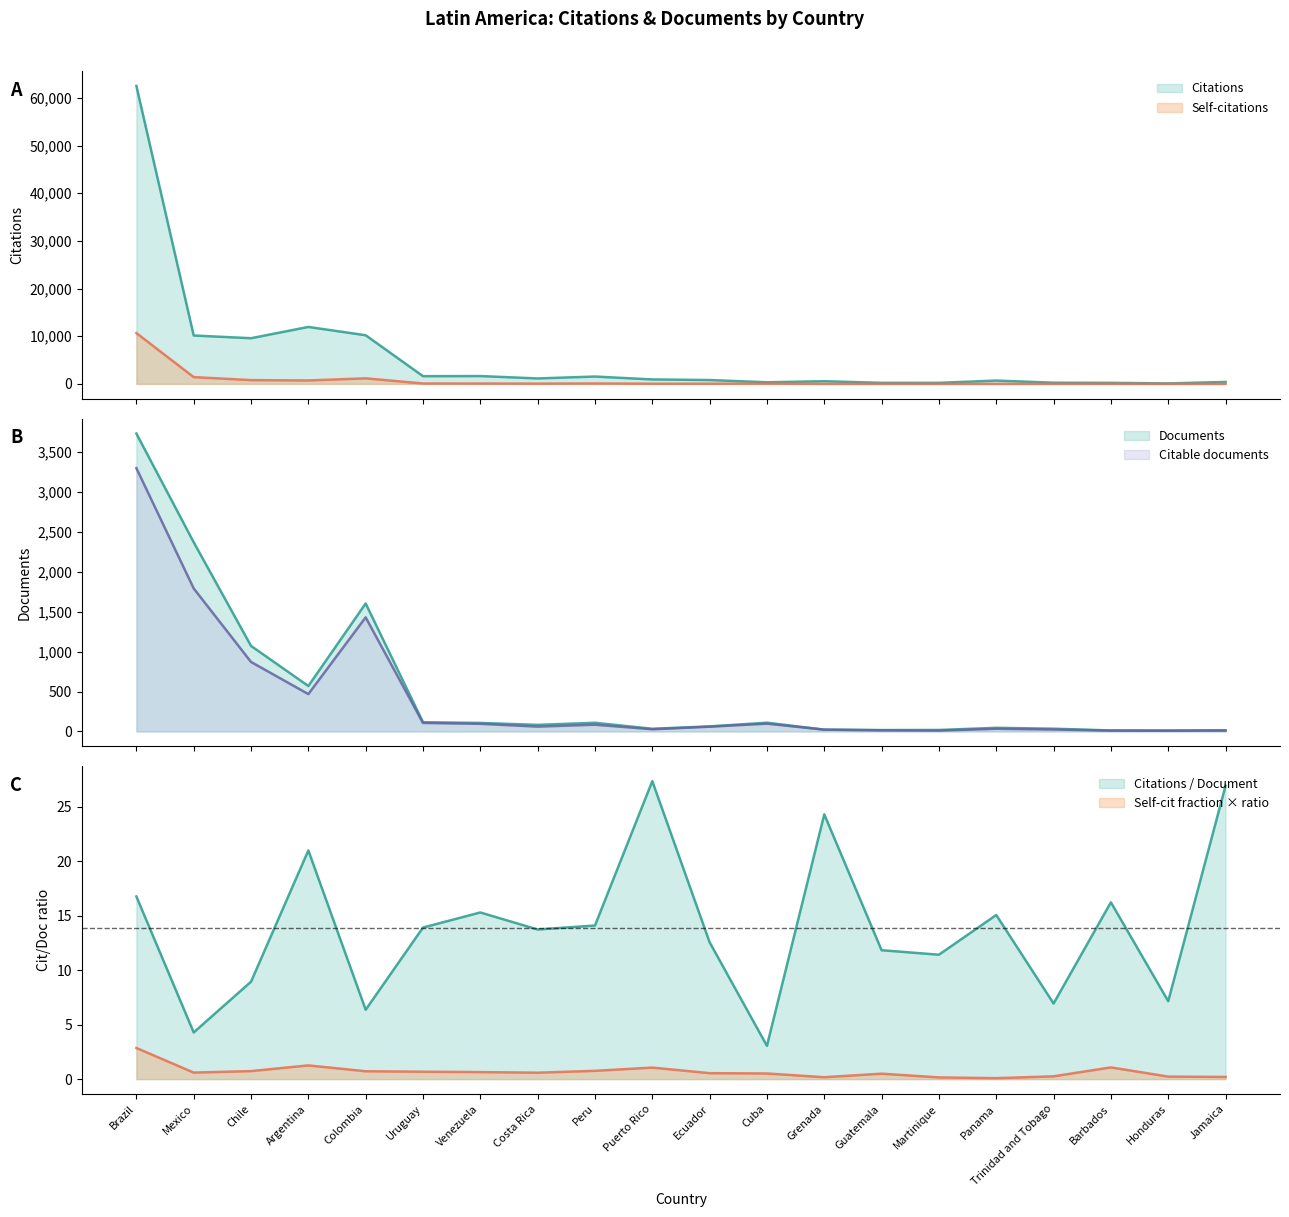

What is the maximum value for Documents?

3728